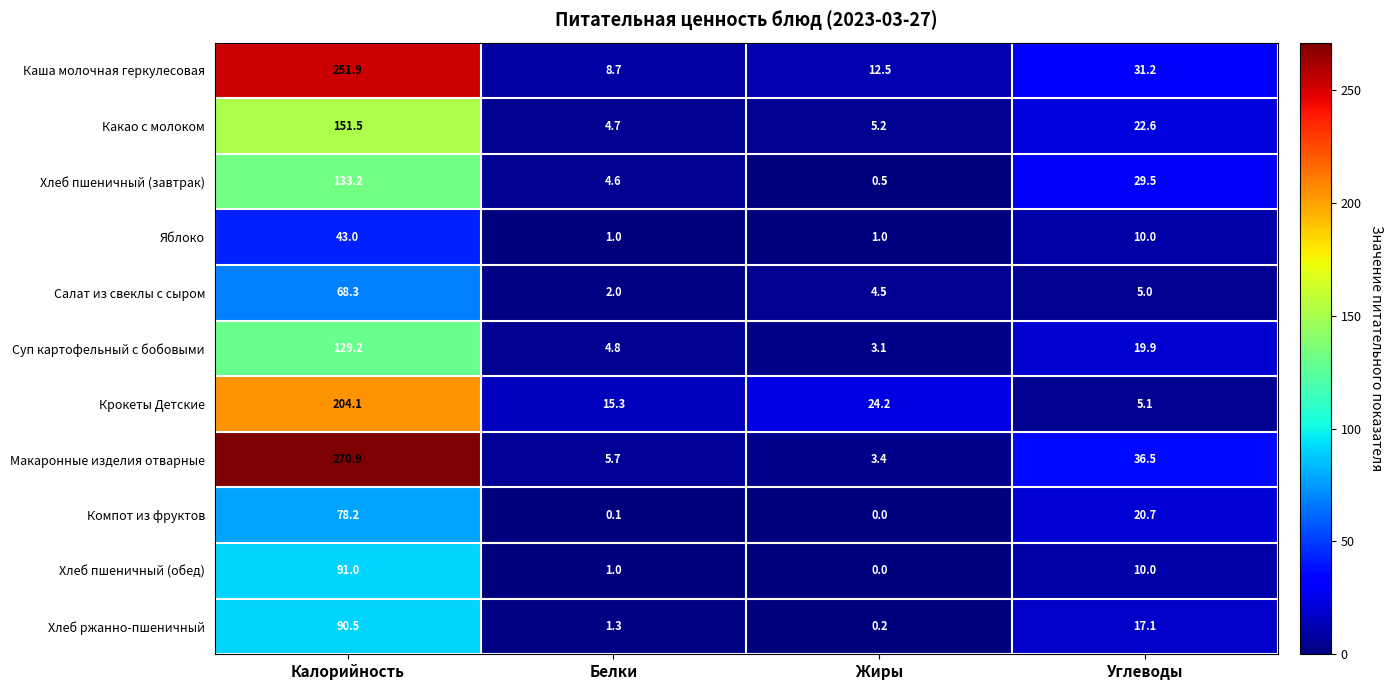

Rank the series by their maximum value, from lowest to highest.

Яблоко, Салат из свеклы с сыром, Компот из фруктов, Хлеб ржанно-пшеничный, Хлеб пшеничный (обед), Суп картофельный с бобовыми, Хлеб пшеничный (завтрак), Какао с молоком, Крокеты Детские, Каша молочная геркулесовая, Макаронные изделия отварные